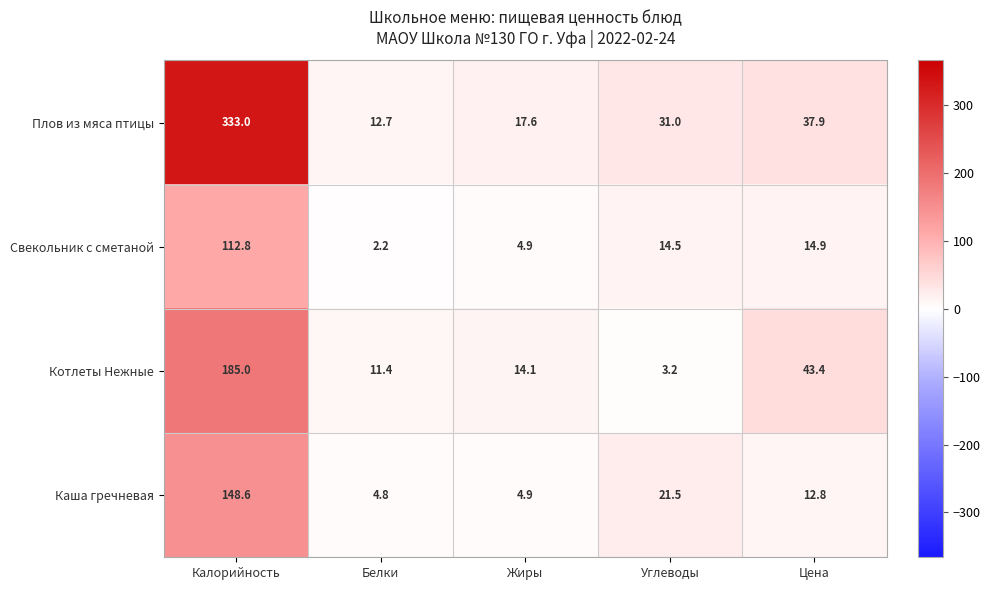

Reading left to right, extract all data points from this chart.

Плов из мяса птицы: 333.0	12.7	17.6	31.0	37.9
Свекольник с сметаной: 112.8	2.2	4.9	14.5	14.9
Котлеты Нежные: 185.0	11.4	14.1	3.2	43.4
Каша гречневая: 148.6	4.8	4.9	21.5	12.8